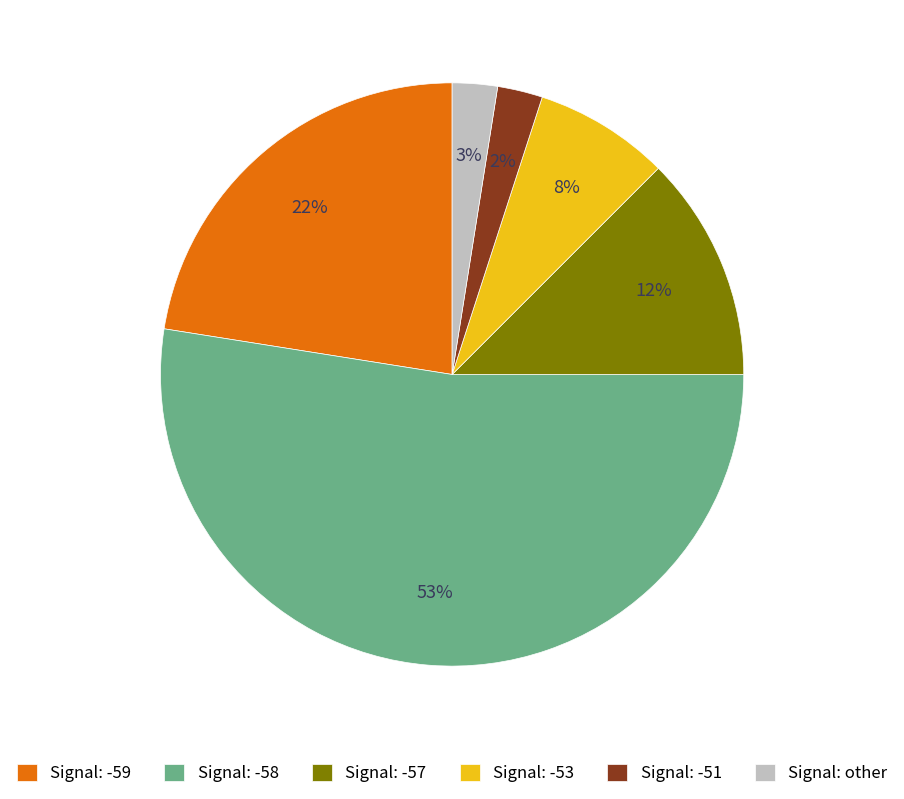

To the nearest percent, what is the average slice percentage?

17%